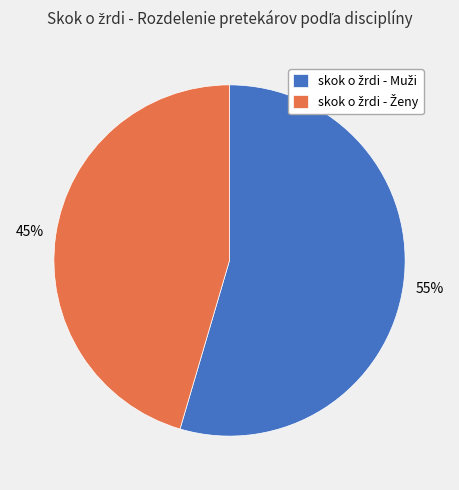

Is there a majority slice in this chart?

Yes